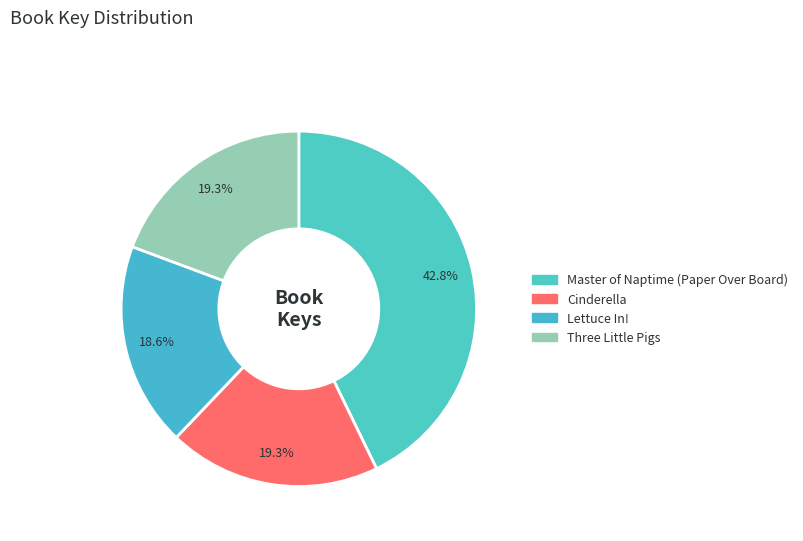

Is there any slice that represents more than half of the pie?

No